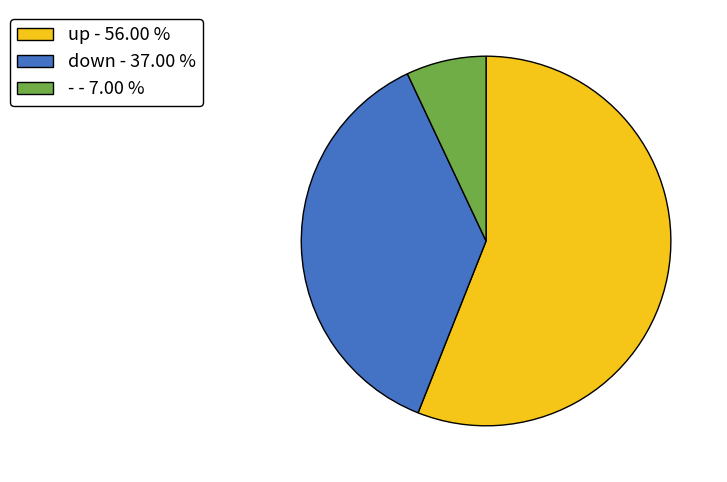

Between down - 37.00 % and up - 56.00 %, which is larger?

up - 56.00 %